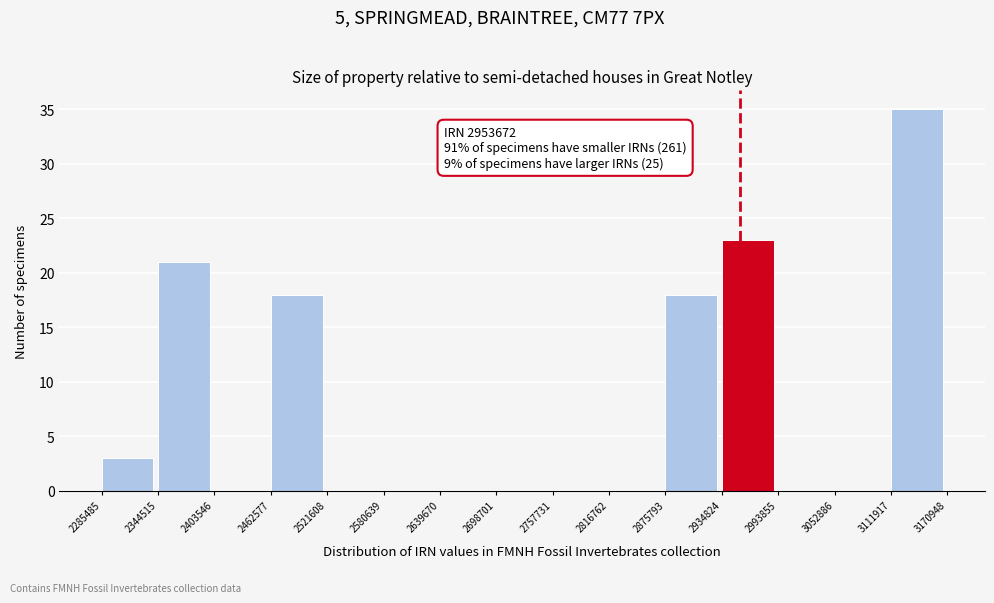

Which range on the x-axis has the tallest bar?

3111917 to 3170948